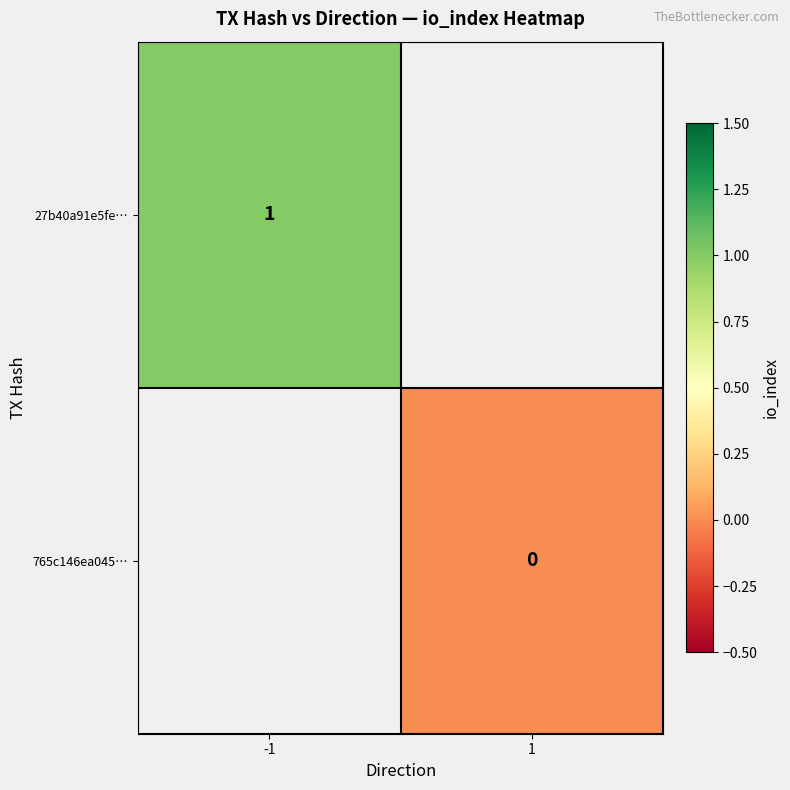

At how many categories does at least one series exceed 0?

1